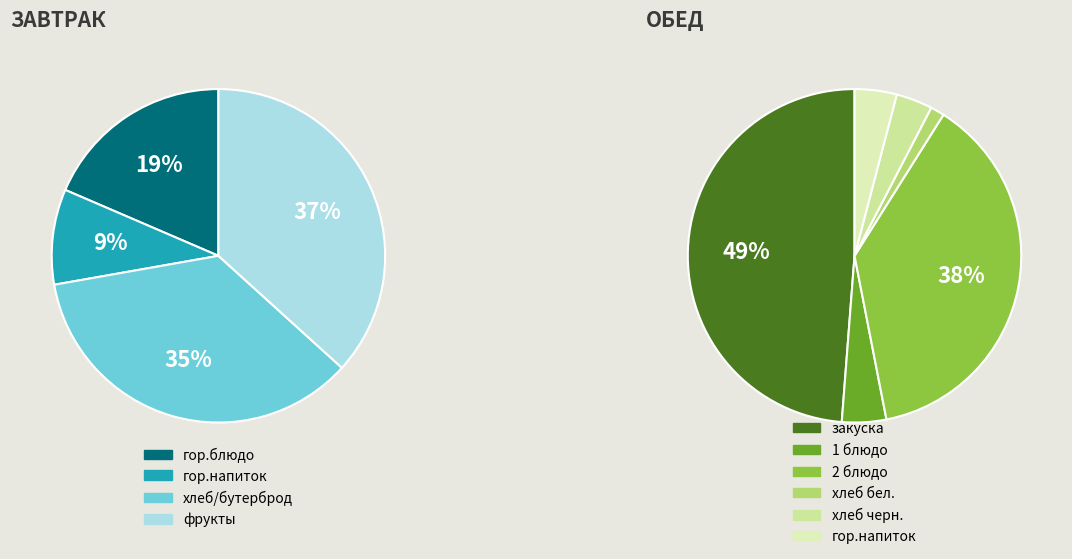

Is it true that Обед (1 блюдо) is 1% of the pie?

False